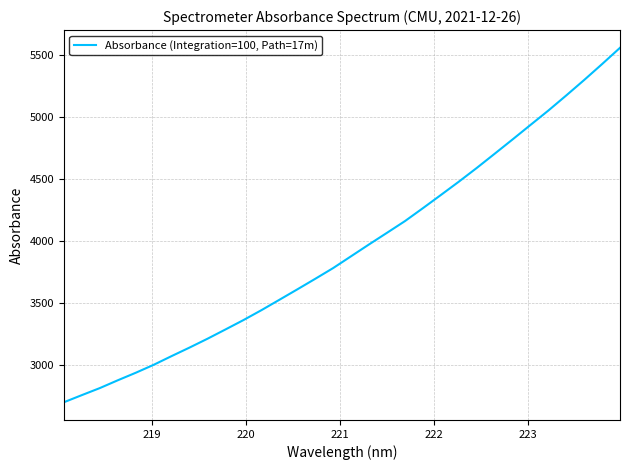

What is the minimum value shown in the chart?

2696.1